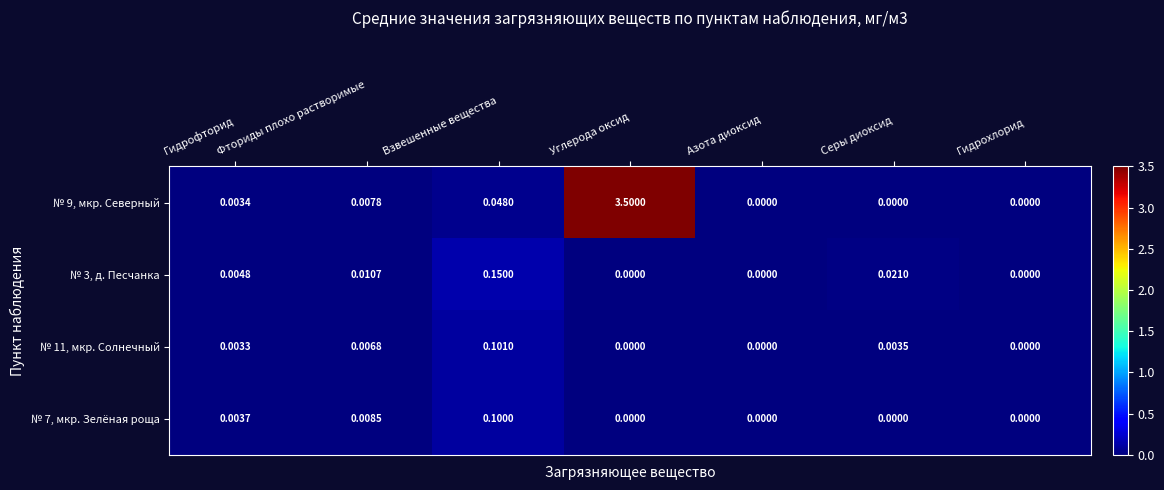

Is the value of № 3, д. Песчанка at Азота диоксид greater than the value of № 9, мкр. Северный at Взвешенные вещества?

No